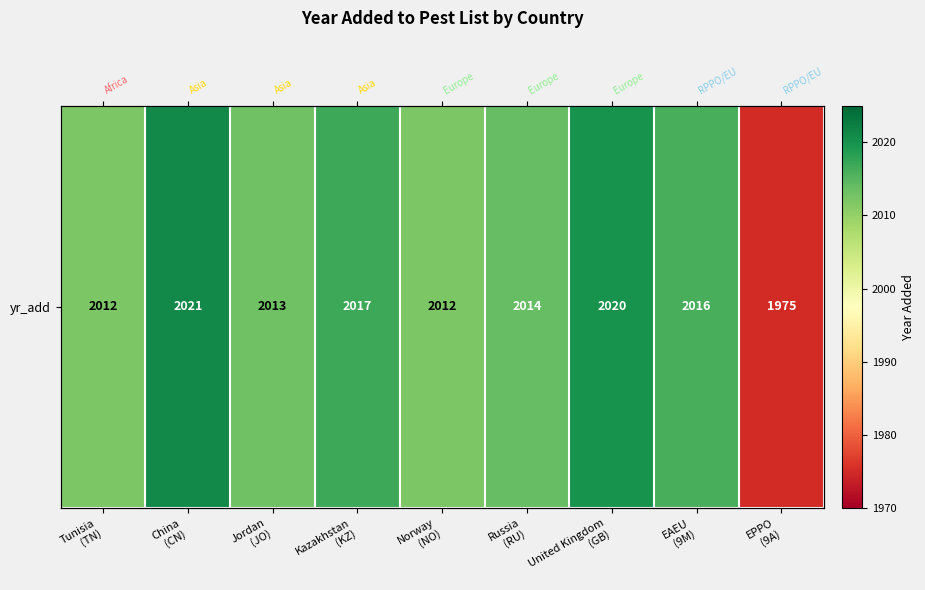

Reading right to left, extract all data points from this chart.

EPPO
(9A)=1975	EAEU
(9M)=2016	United Kingdom
(GB)=2020	Russia
(RU)=2014	Norway
(NO)=2012	Kazakhstan
(KZ)=2017	Jordan
(JO)=2013	China
(CN)=2021	Tunisia
(TN)=2012